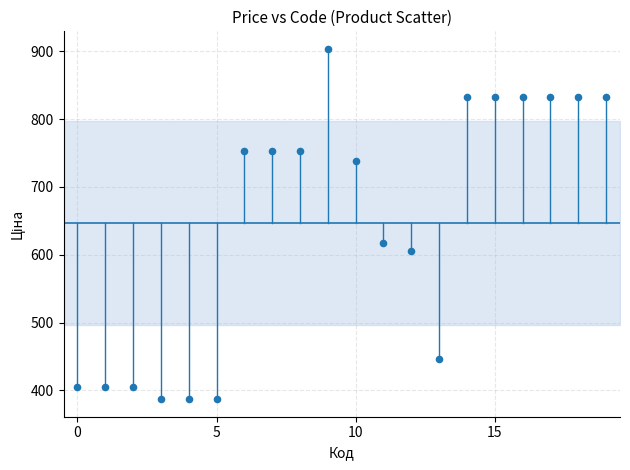

What is the range of Y values (max minus min)?

516.5